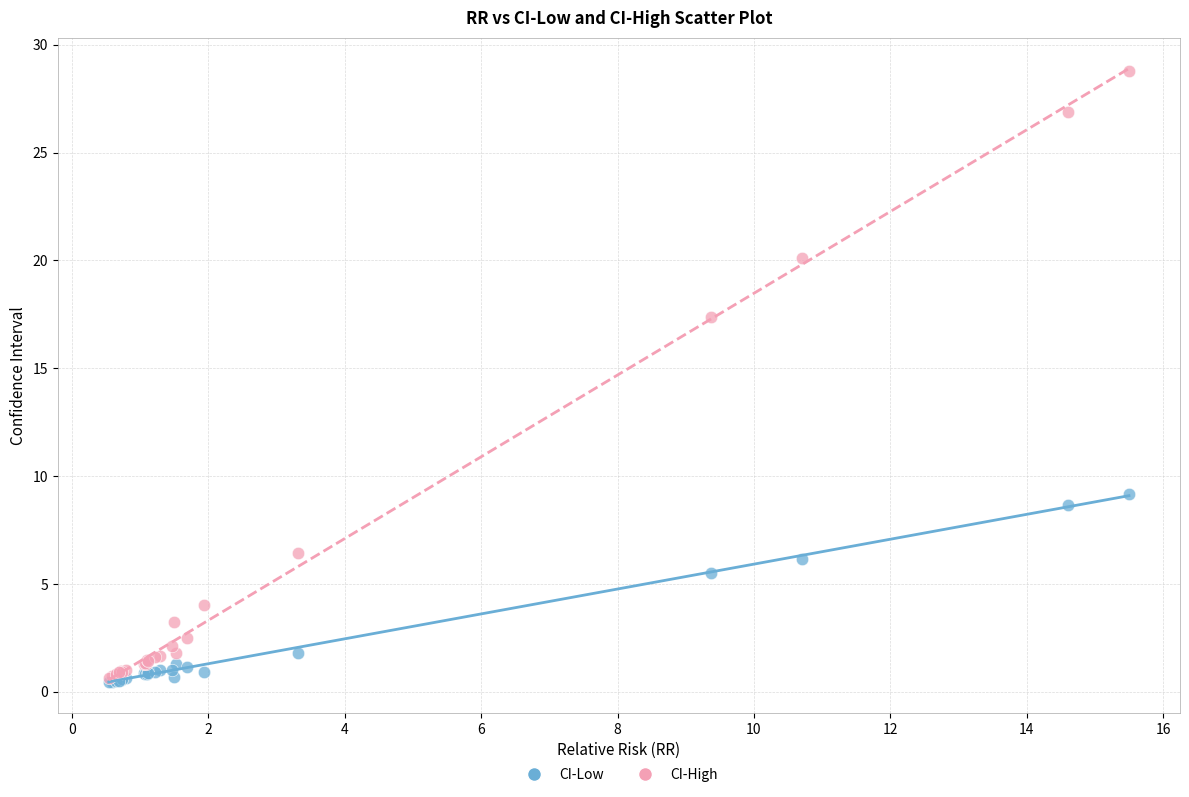

In the CI-High series, what Y value is closest to 14?

17.4